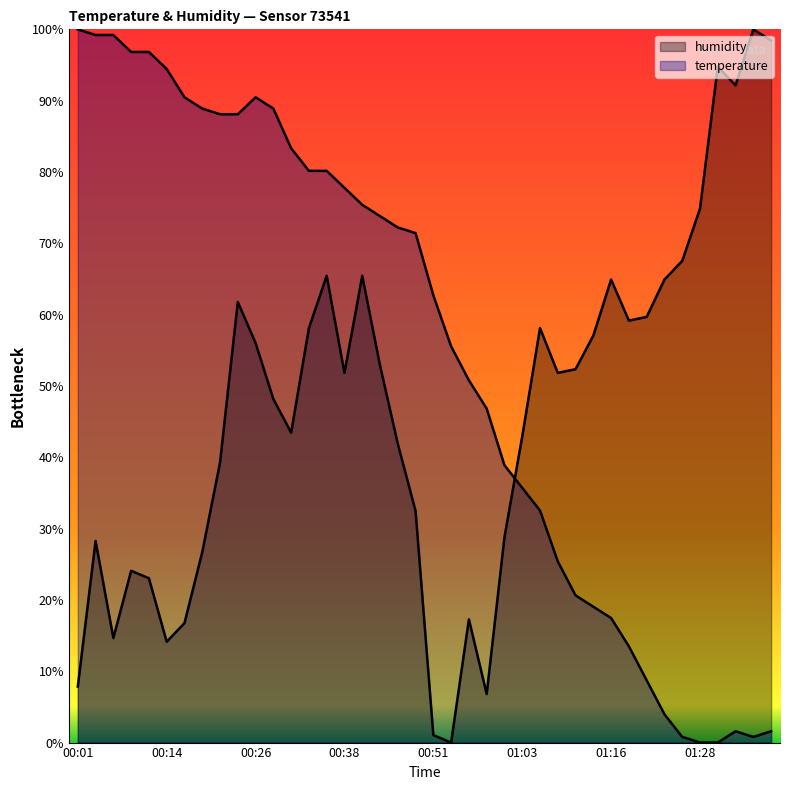

Rank the series at 00:01 from highest to lowest value.

temperature, humidity